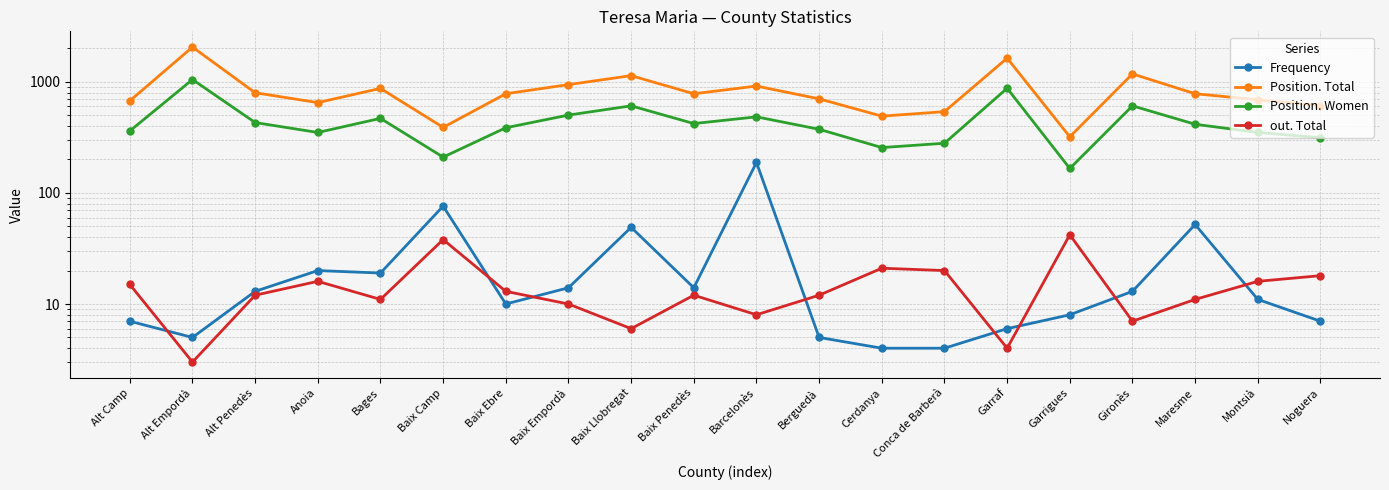

Which label corresponds to the largest value in the chart?

Alt Empordà